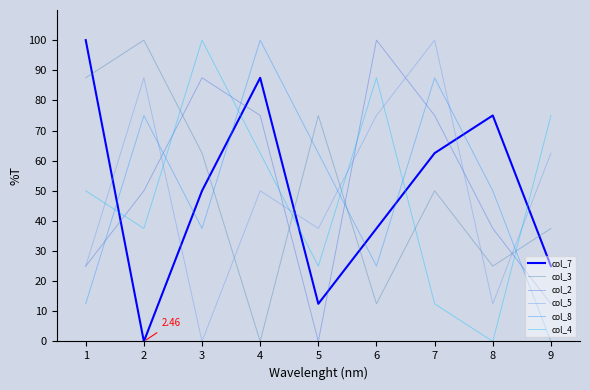

Is the value of col_2 at 9 greater than the value of col_8 at 2?

No